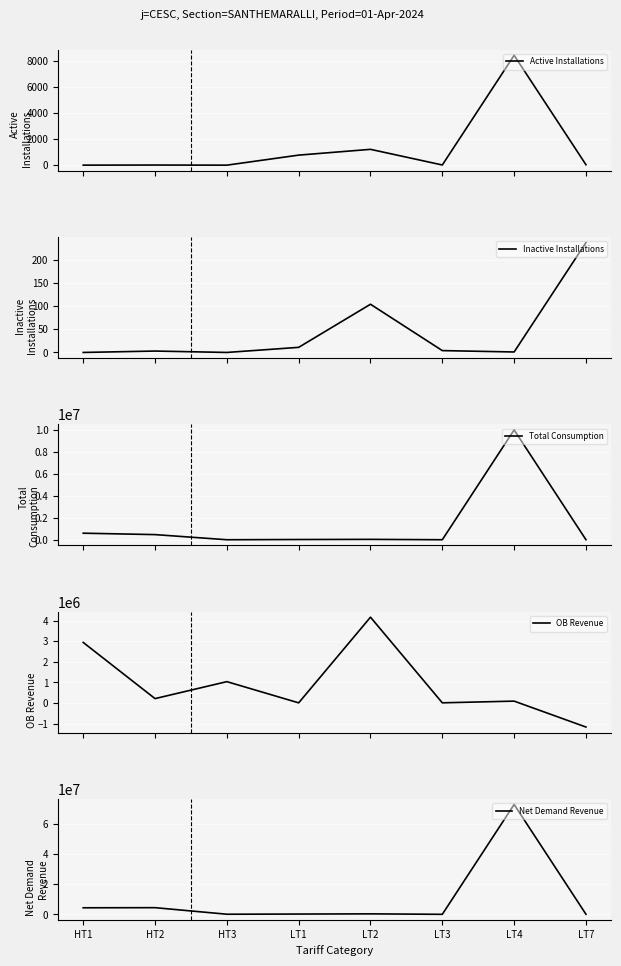

Is this an area chart (filled region under the line)?

No